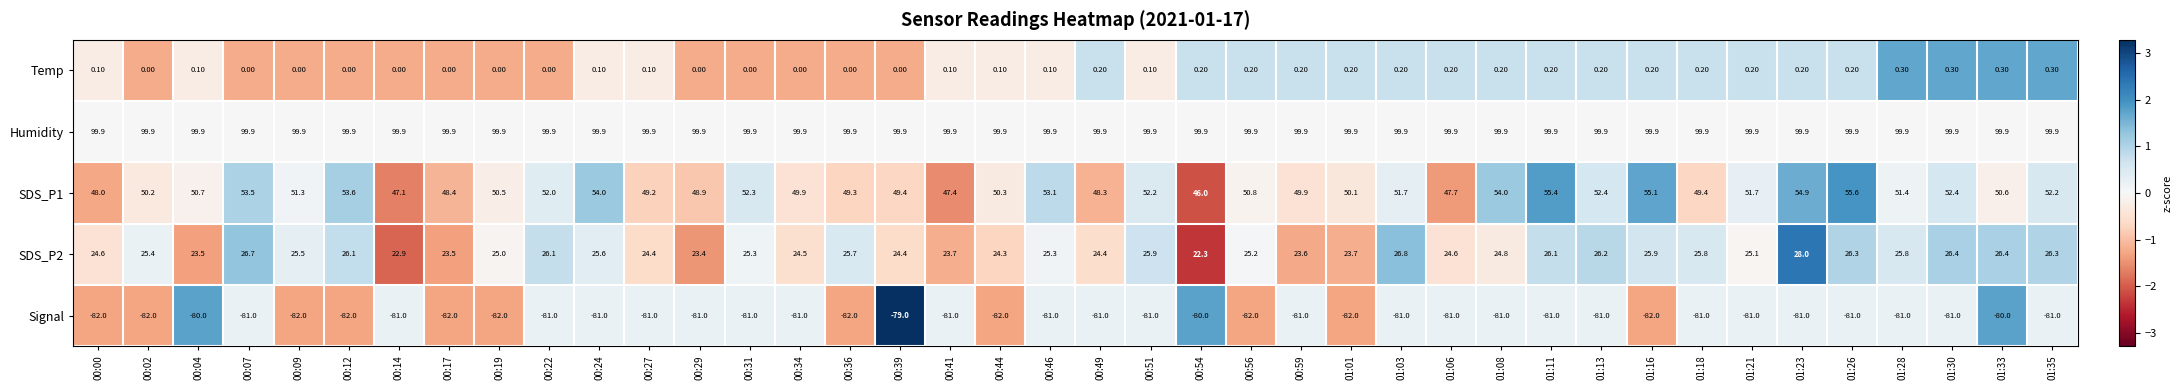

What is the spread (max minus min) of values at 00:31?

180.9